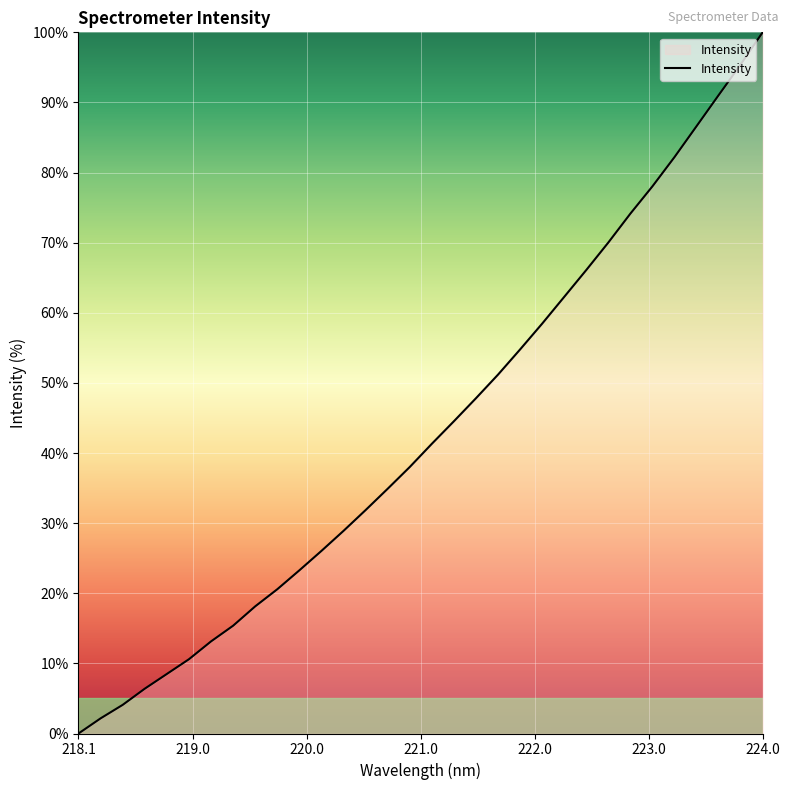

What is the maximum value shown in the chart?

100.0